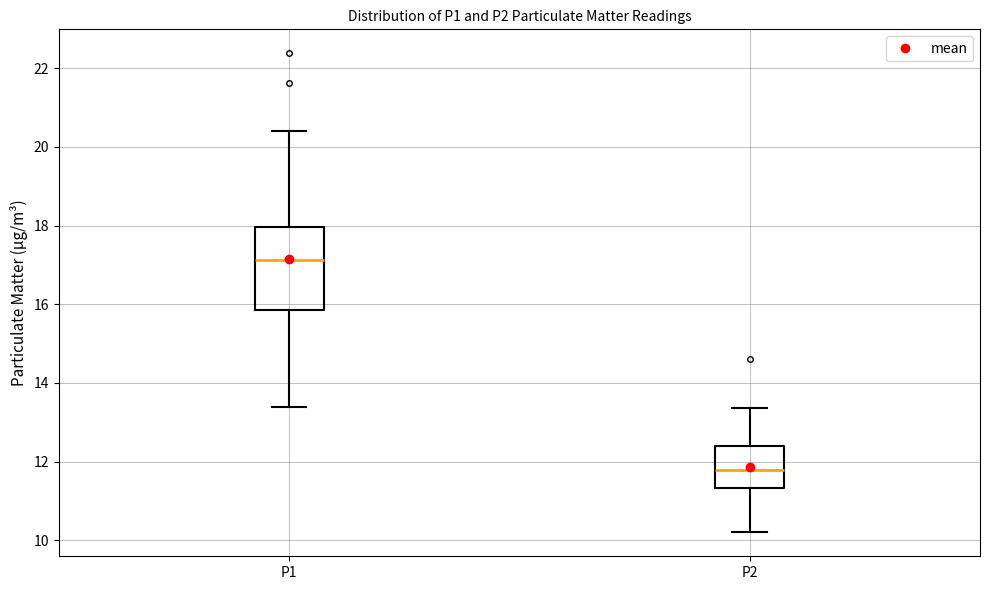

Reading left to right, transcribe this box plot: for each box, give where its median line is, the range the box spans, and where its two whiskers end, as read against the y-axis. The values are not printed on the chart, so give them approximately, as read against the axis.

P1: median 17.2, box 15.8 to 18.0, whiskers 13.4 to 20.4
P2: median 11.8, box 11.4 to 12.4, whiskers 10.2 to 13.4